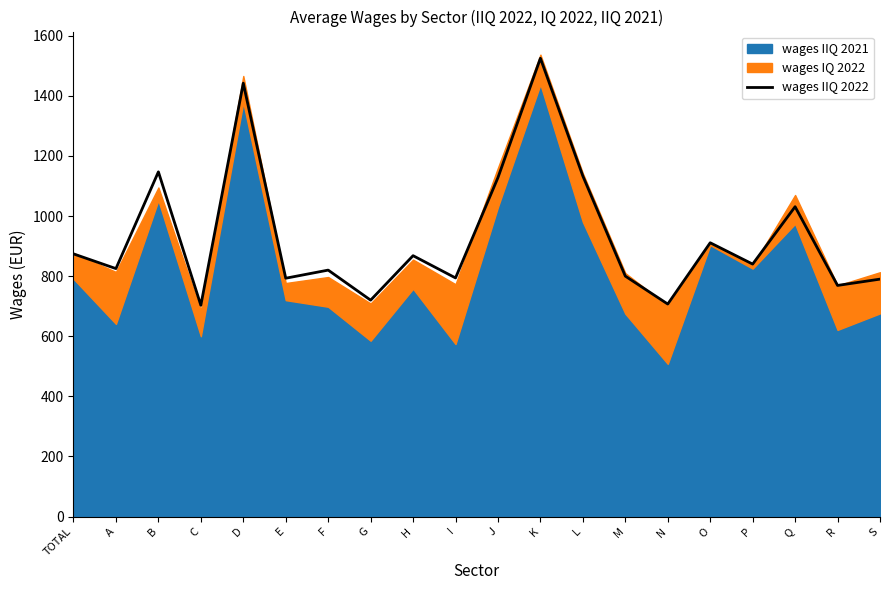

True or false: wages IIQ 2022 has a value of 1031 at Q.

True